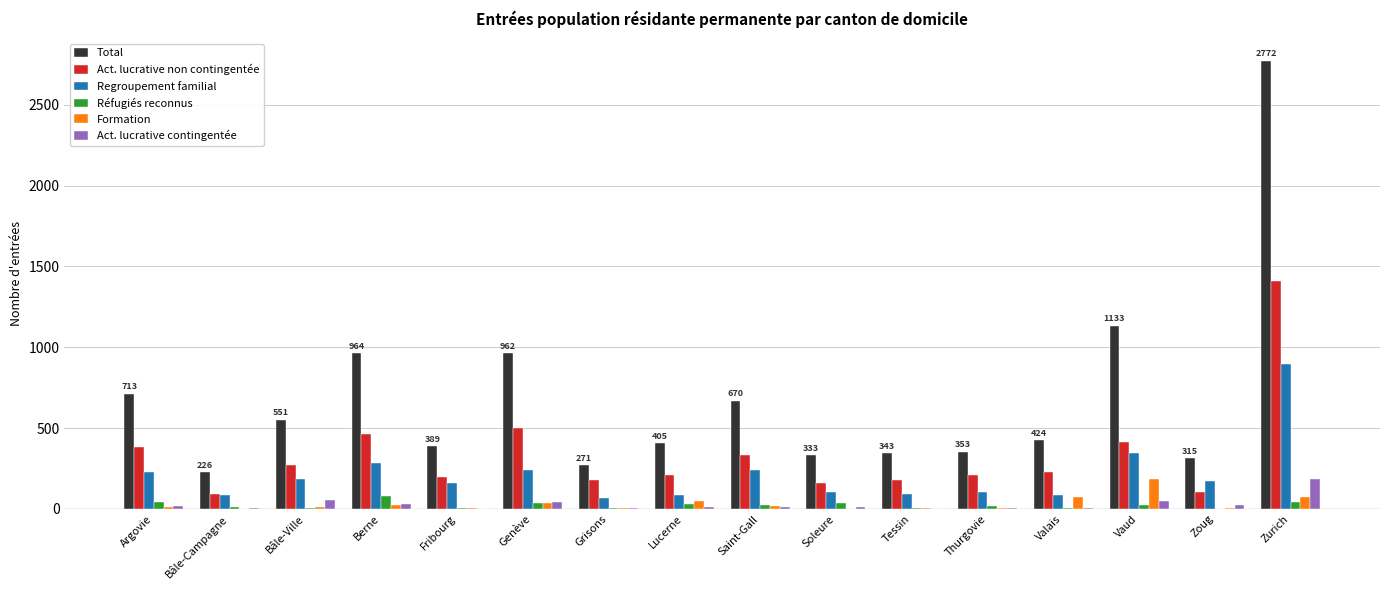

What is the greatest value displayed?

2772